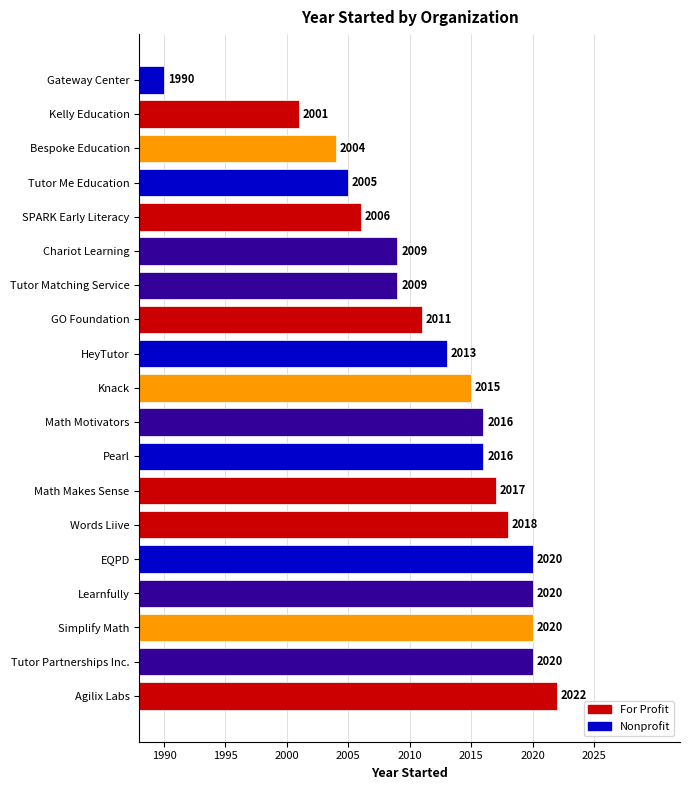

The value at Bespoke Education is 27. True or false?

False